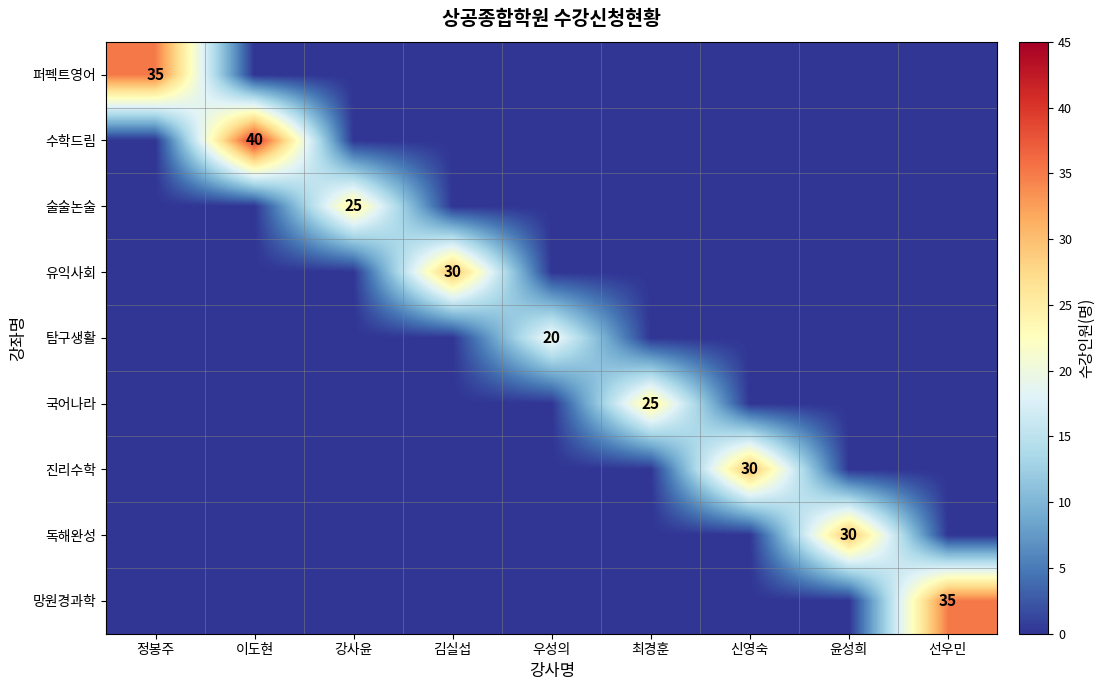

Is it true that 망원경과학 equals 35 at 선우민?

True